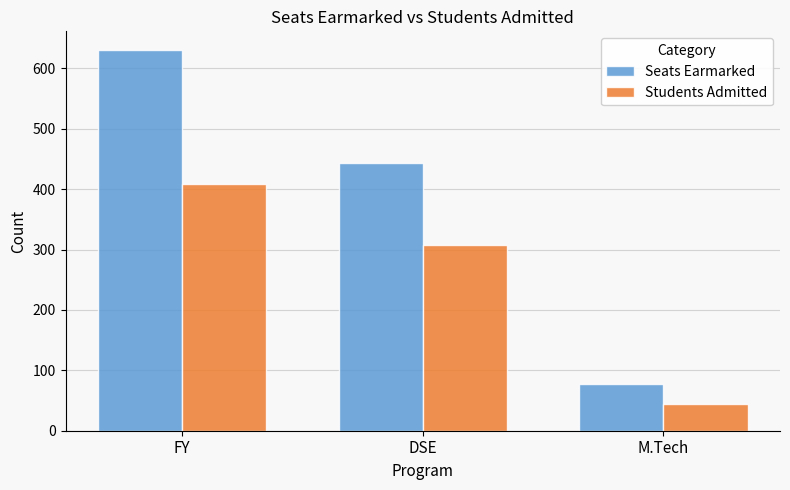

What is the total value across all series at M.Tech?

123